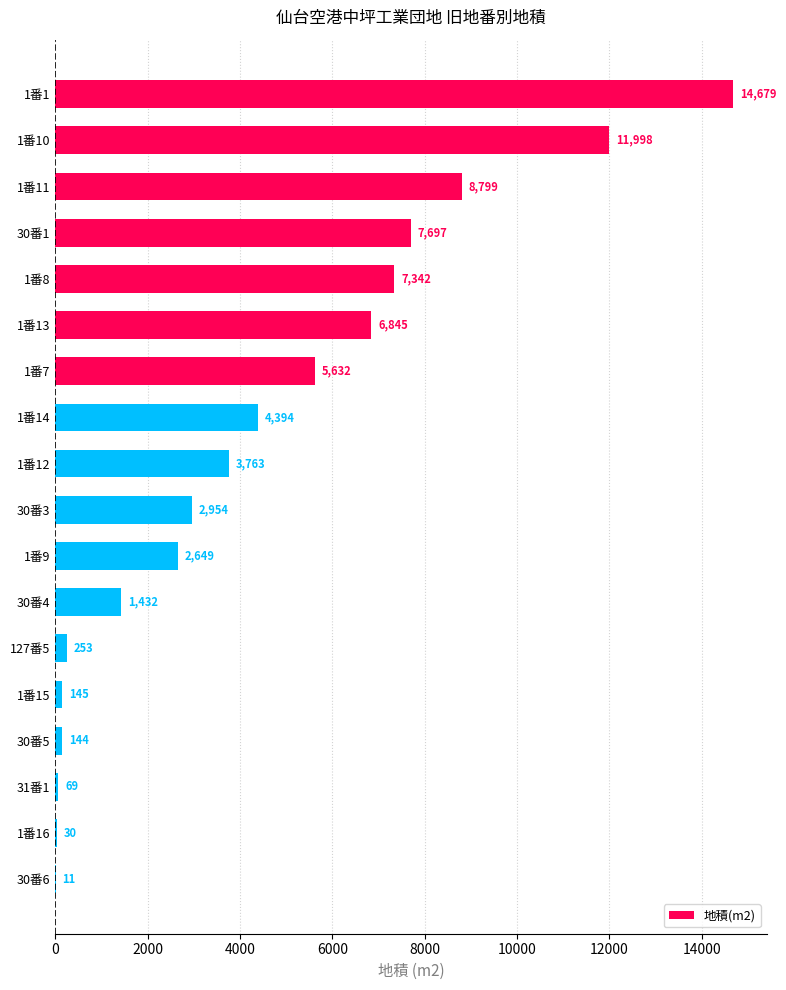

Which category has the highest value across all series?

1番1